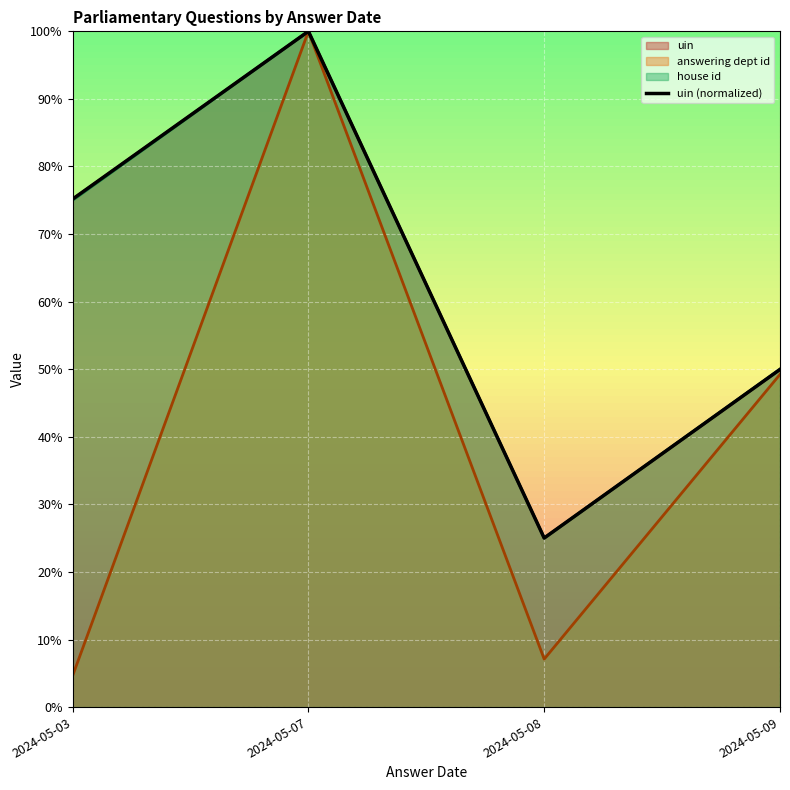

What is the change in value from 2024-05-03 to 2024-05-09?

-25.2